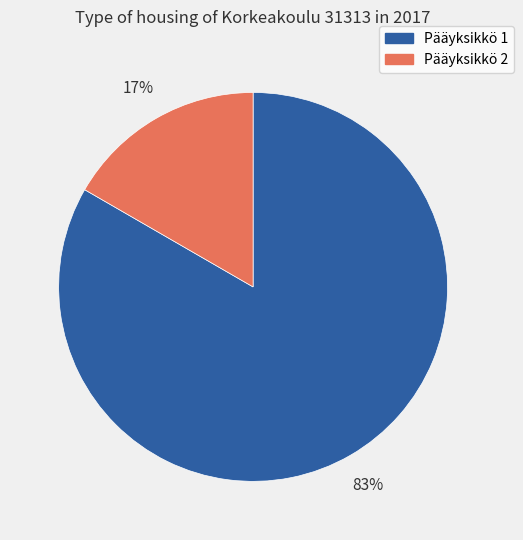

Count the number of slices in the pie.

2